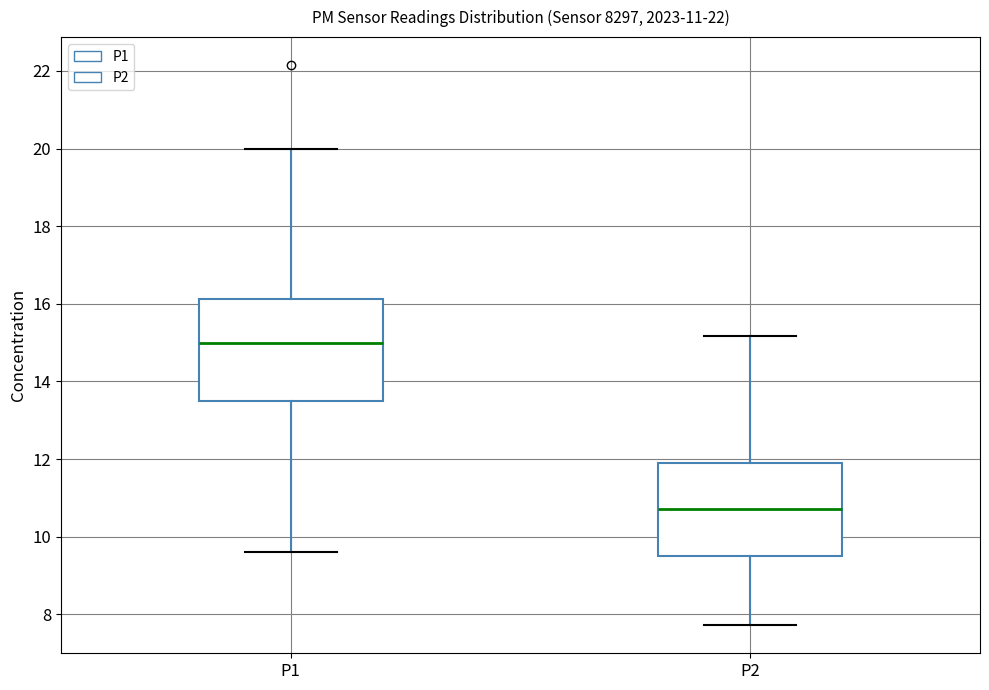

Comparing the boxes themselves (not the whiskers), which one is the tallest?

P1